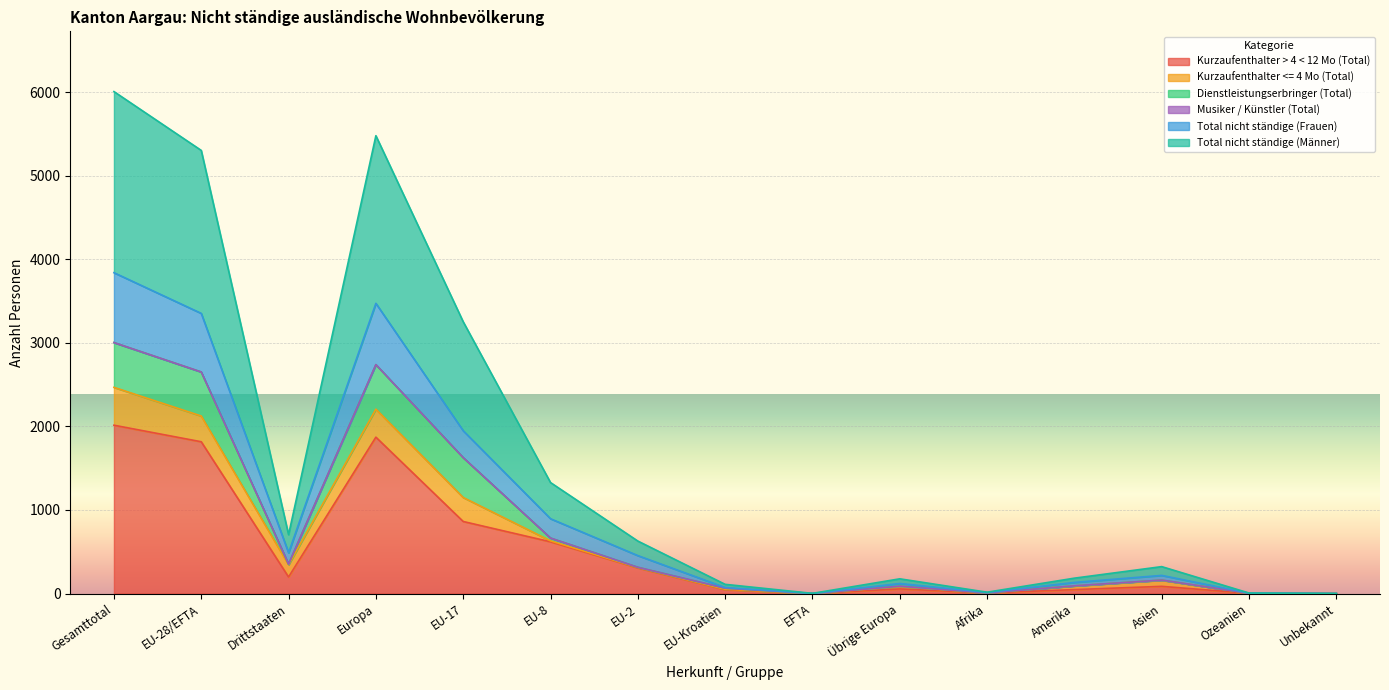

True or false: Kurzaufenthalter > 4 < 12 Mo (Total) and Total nicht ständige (Frauen) intersect in this chart.

False